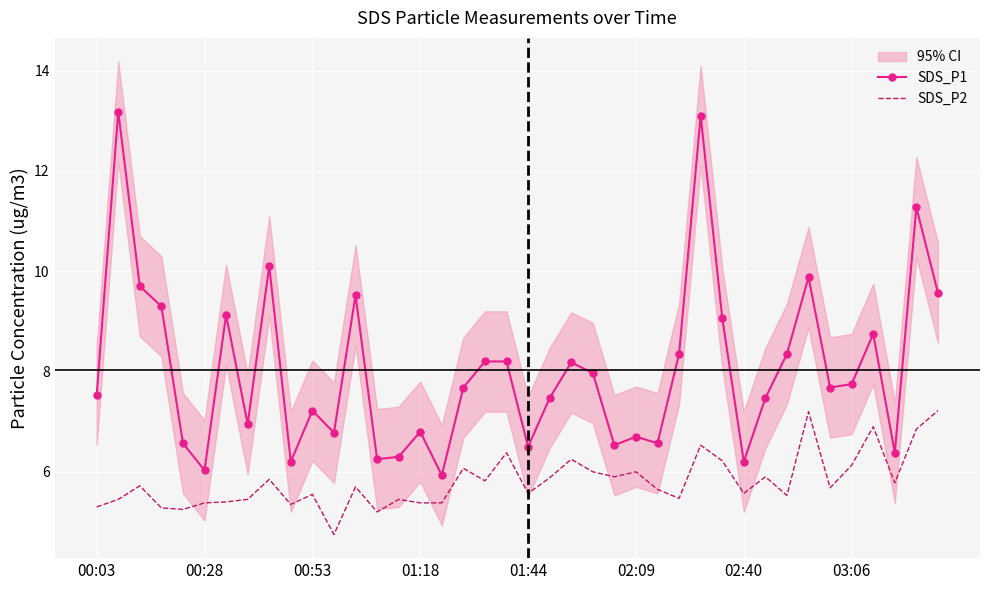

True or false: SDS_P2 and SDS_P1 intersect in this chart.

False